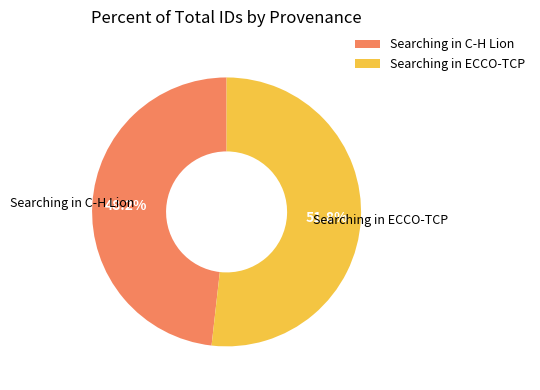

To the nearest percent, what is the difference between the Searching in ECCO-TCP and Searching in C-H Lion slice percentages?

4%